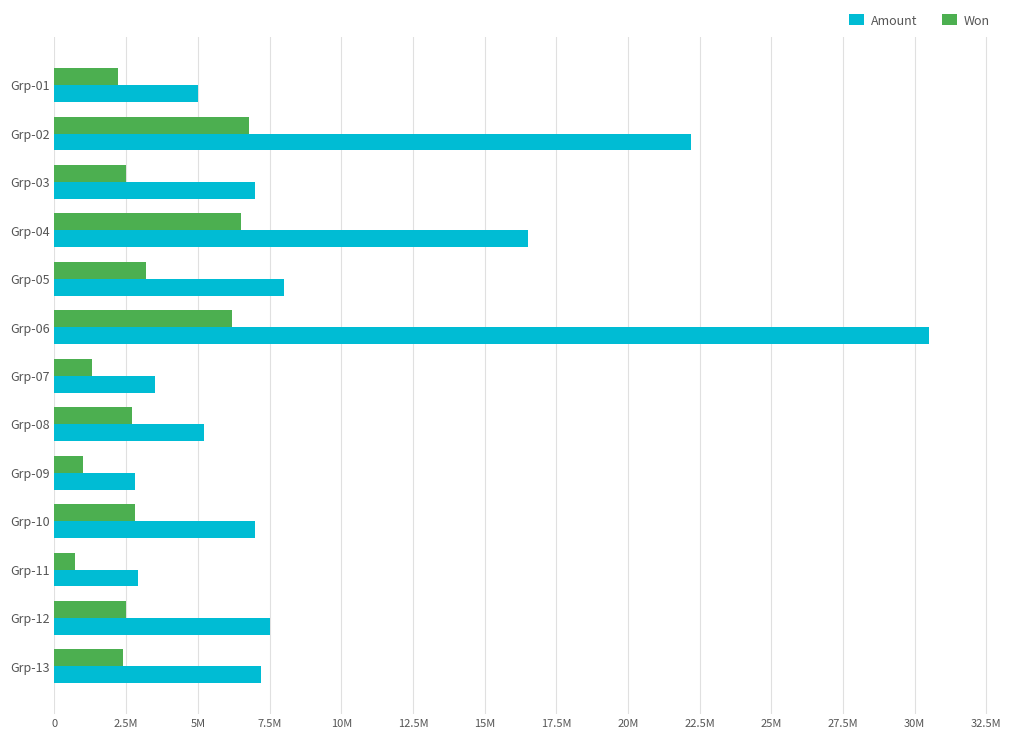

What are all the series names shown in the legend?

Amount, Won